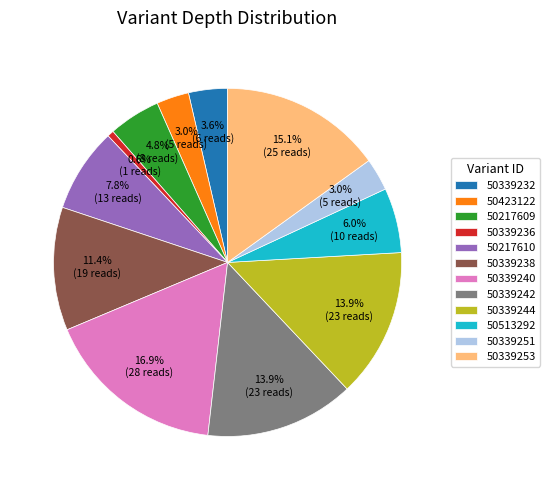

To the nearest percent, what is the combined percentage of 50339253 and 50339242?

29%